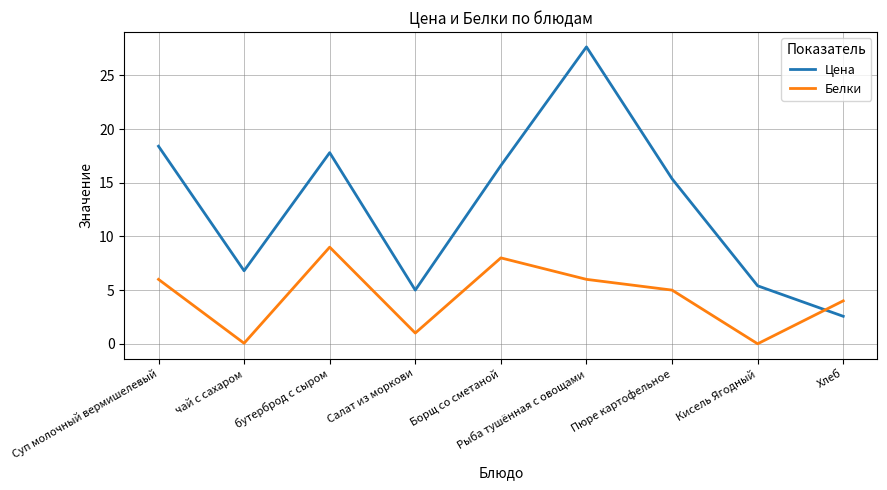

What is the maximum value for Белки?

9.0